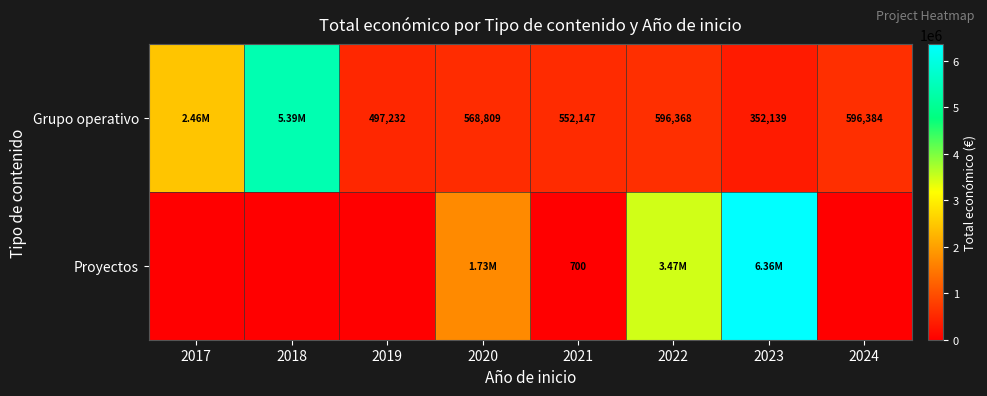

At 2021, list the series in order from largest to smallest.

Grupo operativo, Proyectos